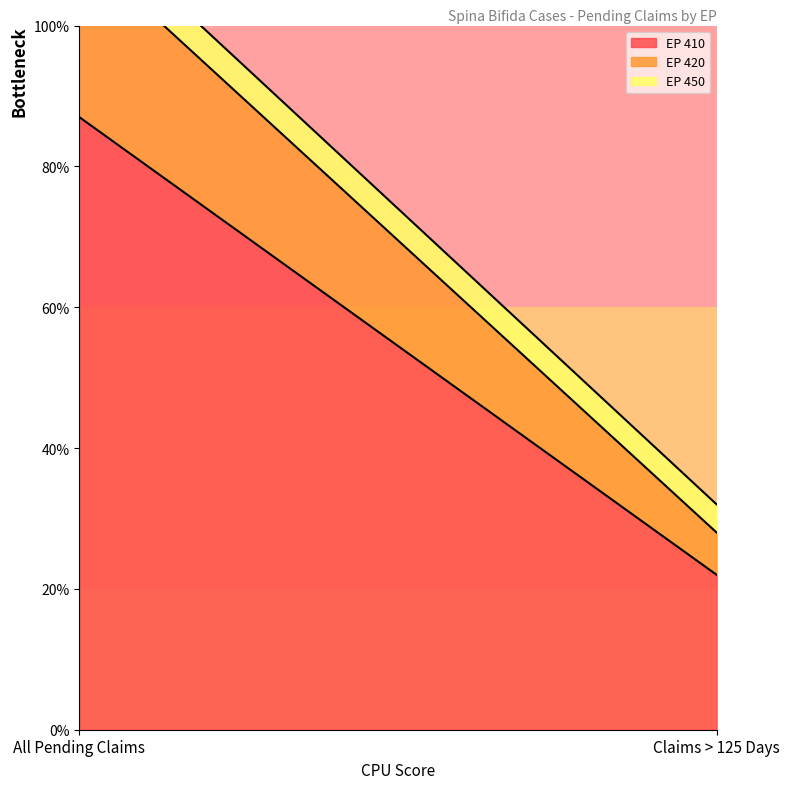

What is the minimum value shown in the chart?

4